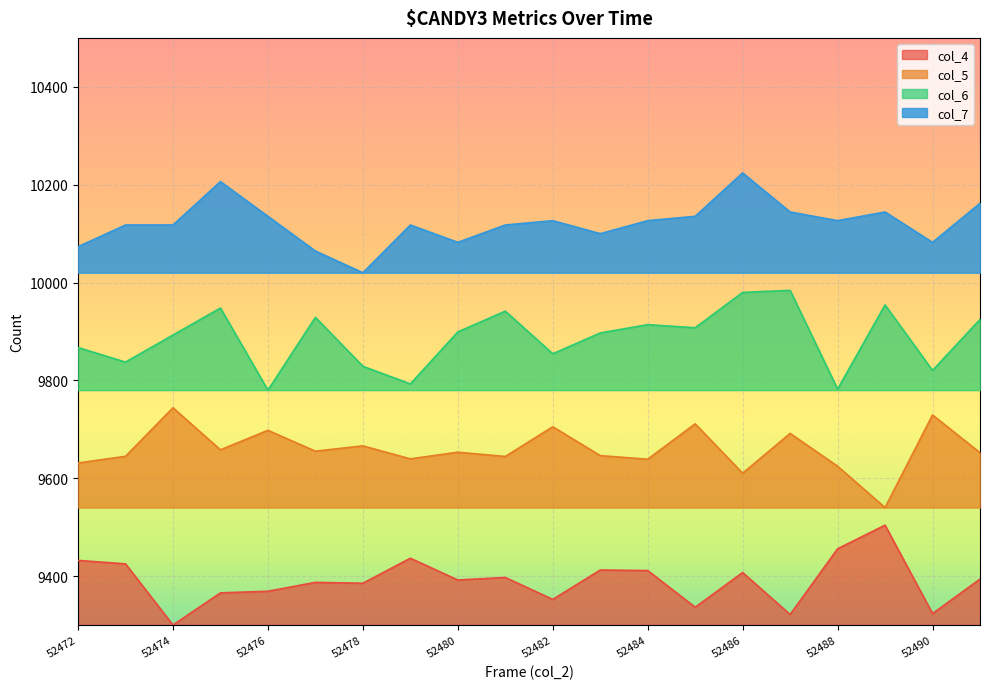

What is the value of the col_6 point at the 4th from the left?

9947.9